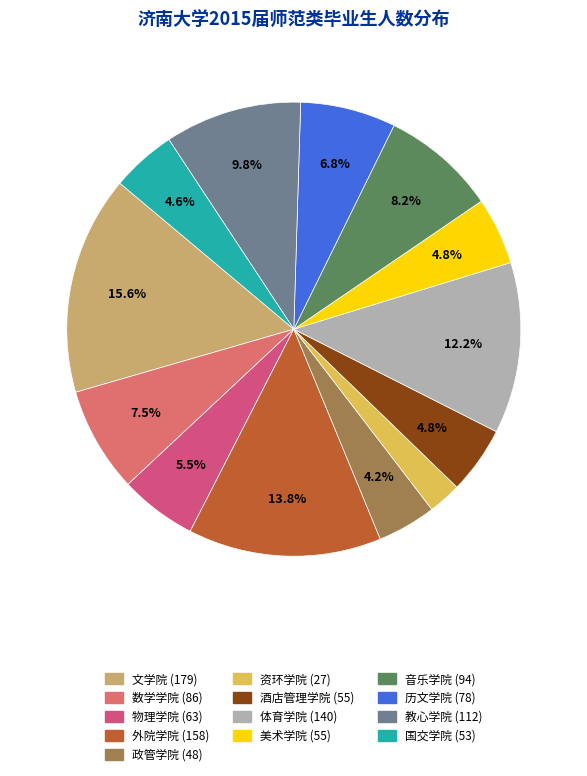

Between 美术学院 and 外院学院, which is larger?

外院学院